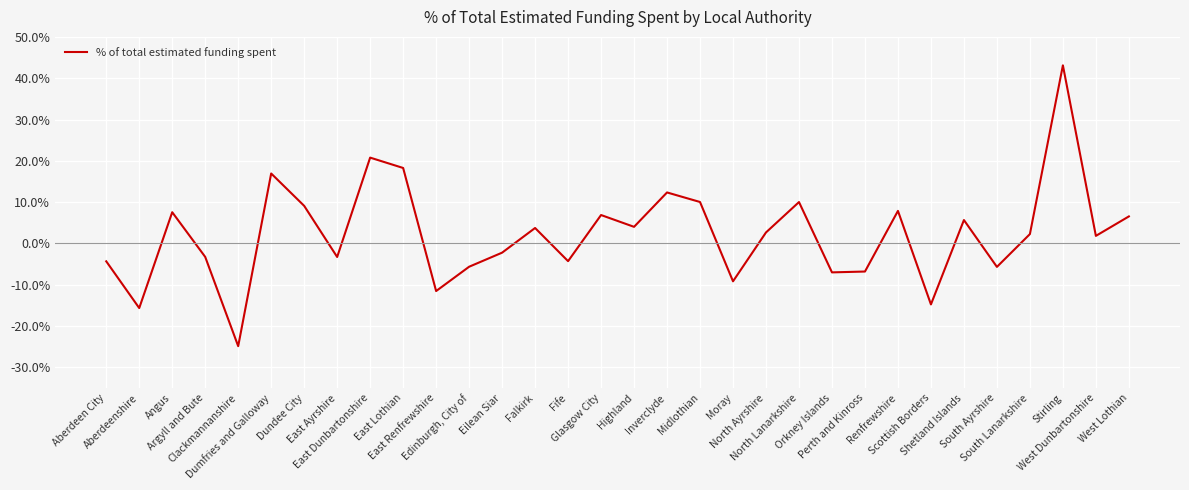

What is the smallest value displayed?

-24.9